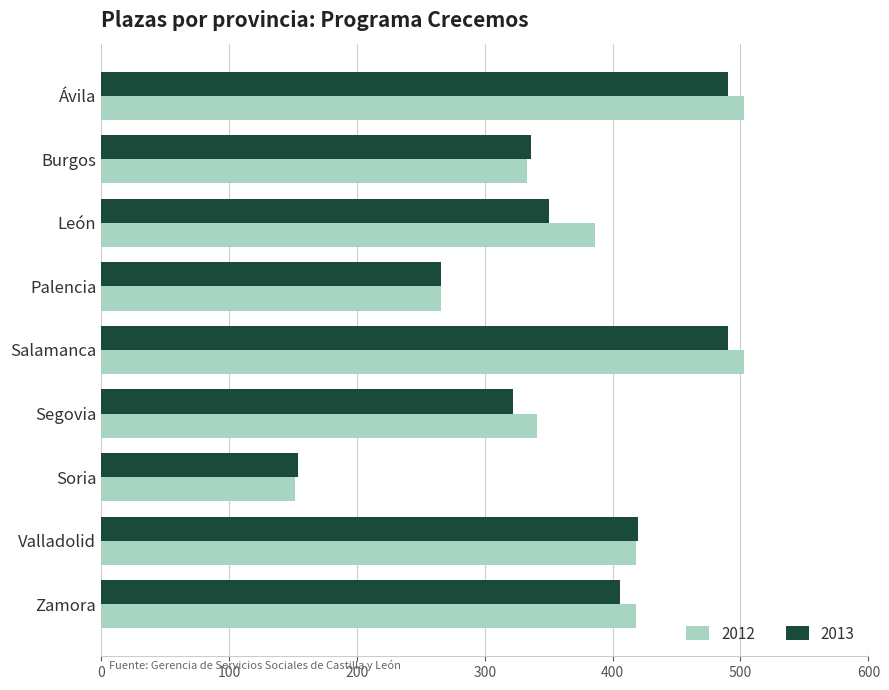

How many data points does each series have?

9